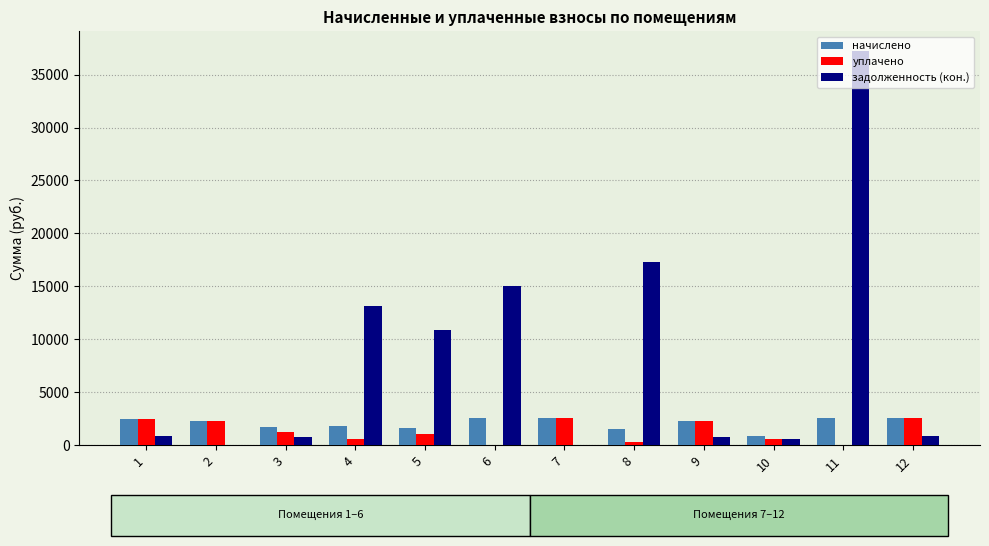

What is the maximum value for начислено?

2558.9